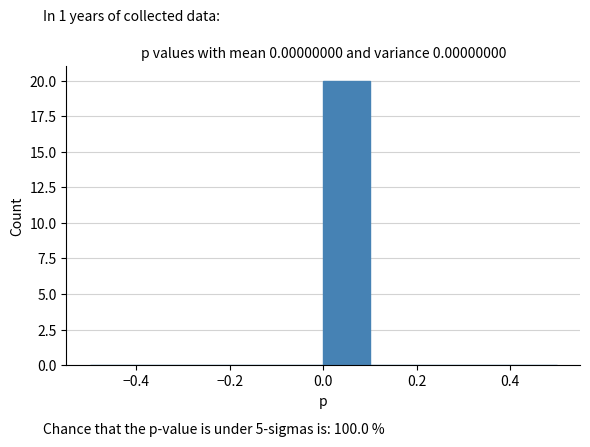

Reading left to right, transcribe this chart: for each bar, give the range it covers on the x-axis and its height. The values are not printed on the chart, so give them approximately, as read against the axis.

-0.5 to -0.4: 0
-0.4 to -0.3: 0
-0.3 to -0.2: 0
-0.2 to -0.1: 0
-0.1 to 0.0: 0
0.0 to 0.1: 20
0.1 to 0.2: 0
0.2 to 0.3: 0
0.3 to 0.4: 0
0.4 to 0.5: 0